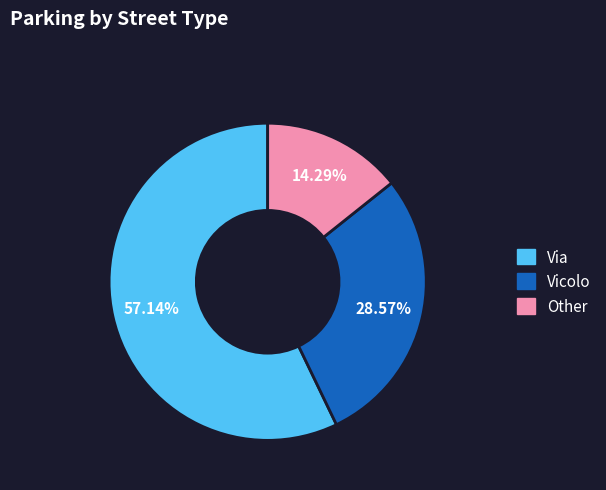

Rank the categories by value from lowest to highest.

Other, Vicolo, Via